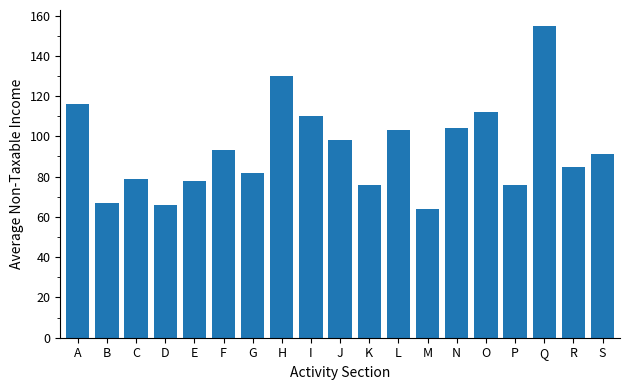

Reading right to left, extract all data points from this chart.

S=91	R=85	Q=155	P=76	O=112	N=104	M=64	L=103	K=76	J=98	I=110	H=130	G=82	F=93	E=78	D=66	C=79	B=67	A=116